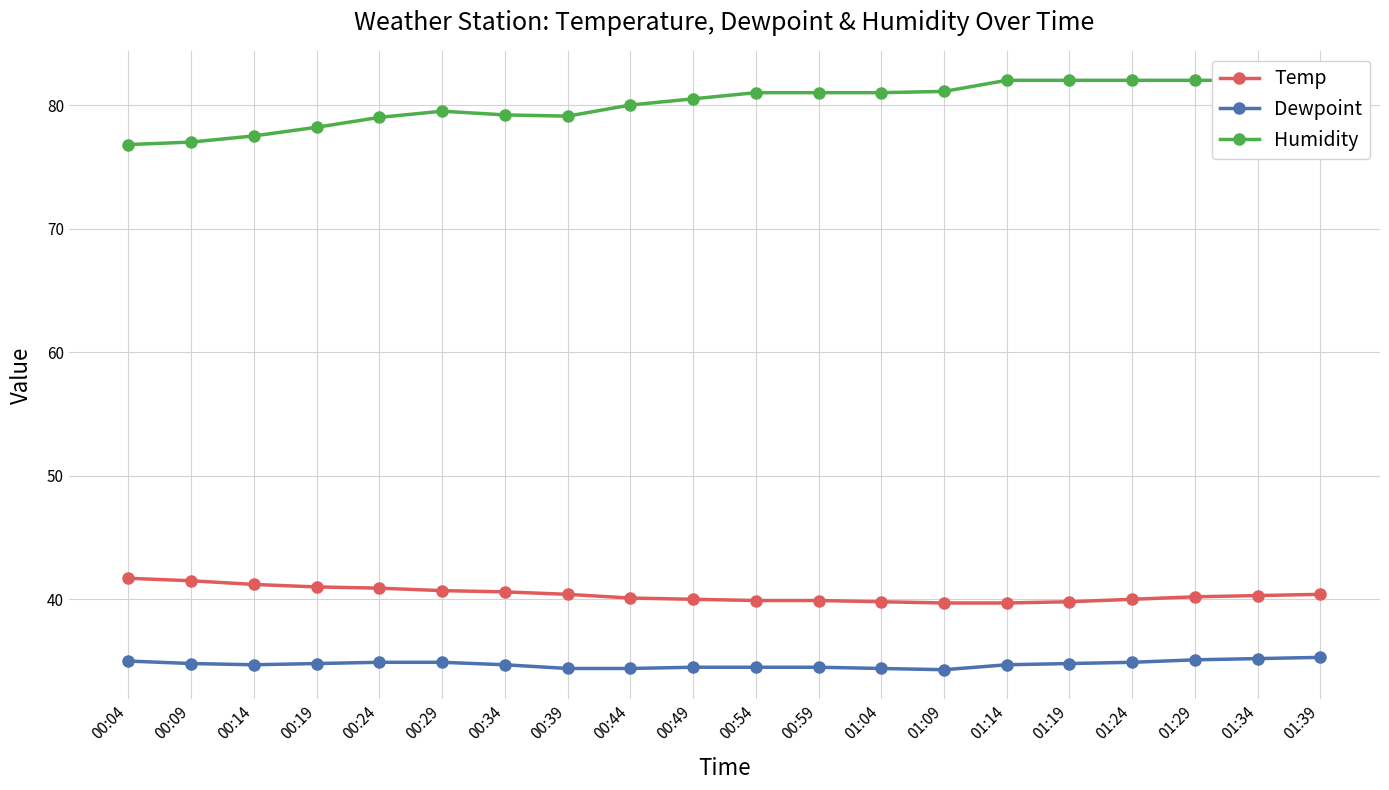

Reading right to left, extract all data points from this chart.

Temp: 40.4	40.3	40.2	40.0	39.8	39.7	39.7	39.8	39.9	39.9	40.0	40.1	40.4	40.6	40.7	40.9	41.0	41.2	41.5	41.7
Dewpoint: 35.3	35.2	35.1	34.9	34.8	34.7	34.3	34.4	34.5	34.5	34.5	34.4	34.4	34.7	34.9	34.9	34.8	34.7	34.8	35.0
Humidity: 82.0	82.0	82.0	82.0	82.0	82.0	81.1	81.0	81.0	81.0	80.5	80.0	79.1	79.2	79.5	79.0	78.2	77.5	77.0	76.8